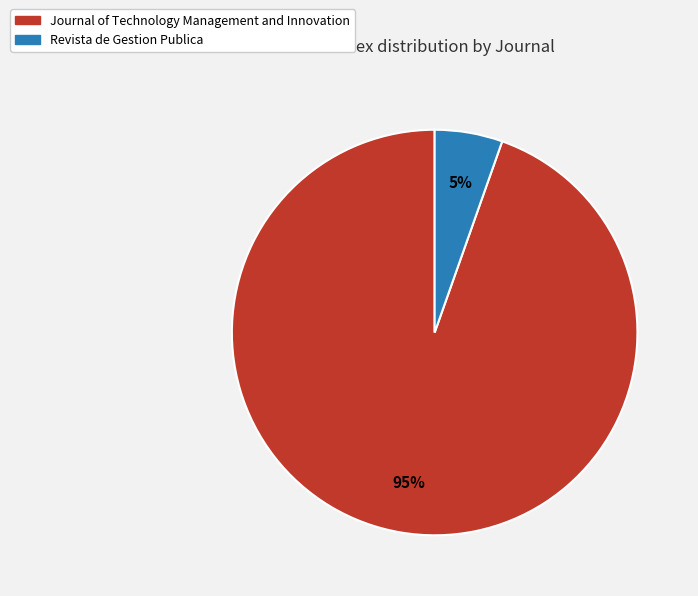

True or false: Revista de Gestion Publica accounts for 1% of the total.

False